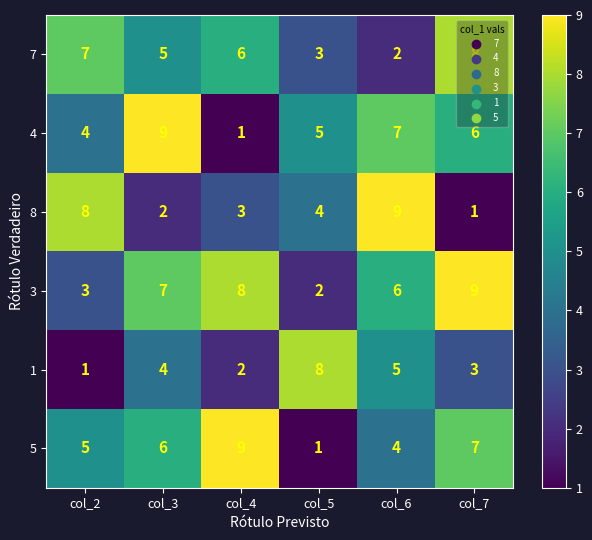

Which series has the largest total across all categories?

3